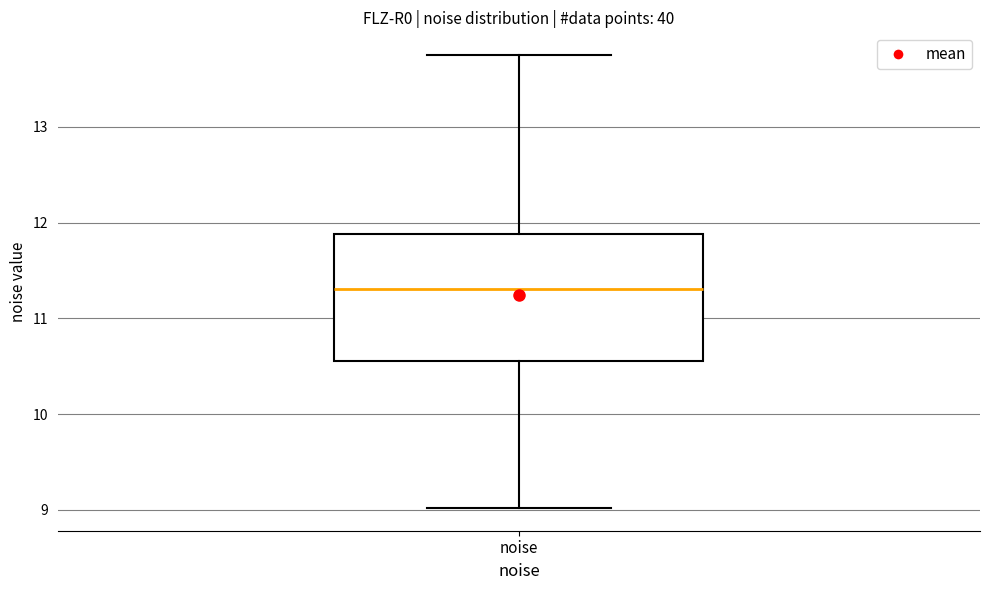

Where does the lower whisker of the box for noise end on the y-axis? The values are not printed on the chart, so give them approximately, as read against the axis.

9.0